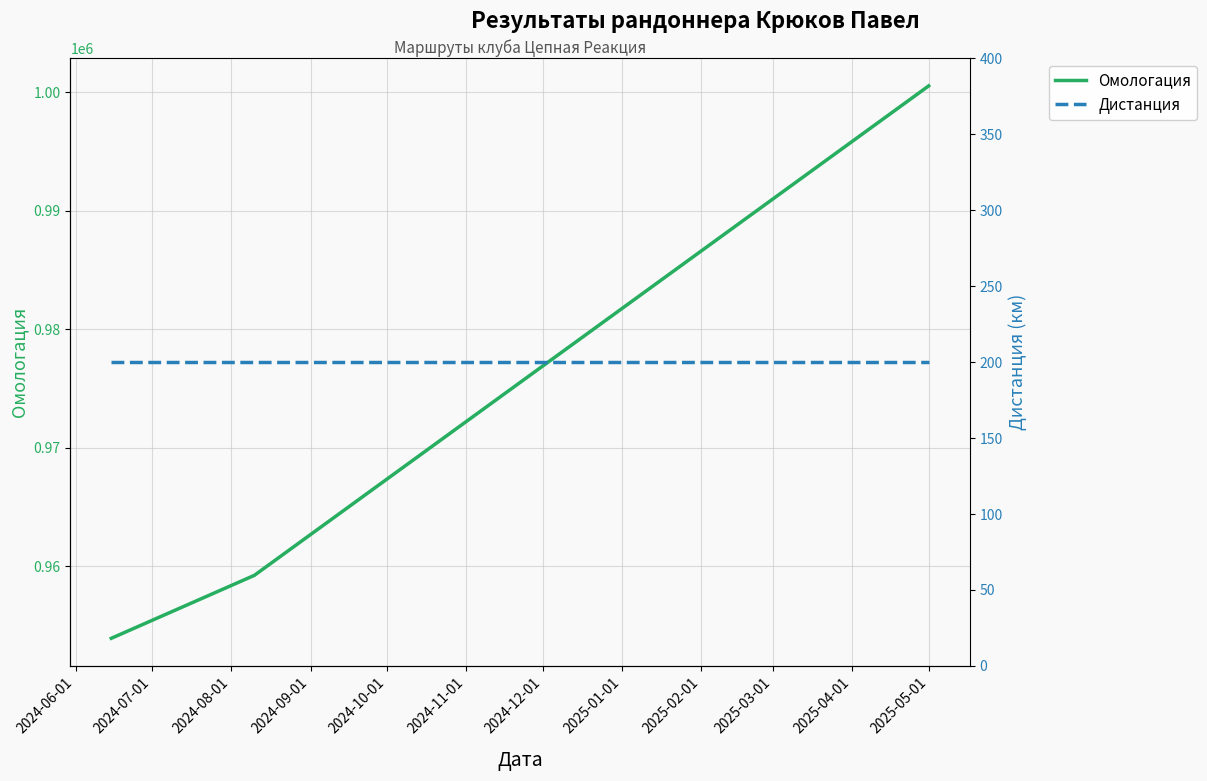

What is the lowest value of the Омологация series?

953896